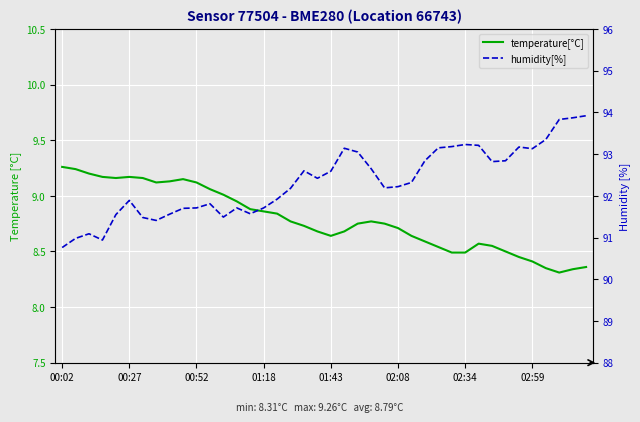

True or false: humidity[%] and temperature[°C] cross at least once.

False